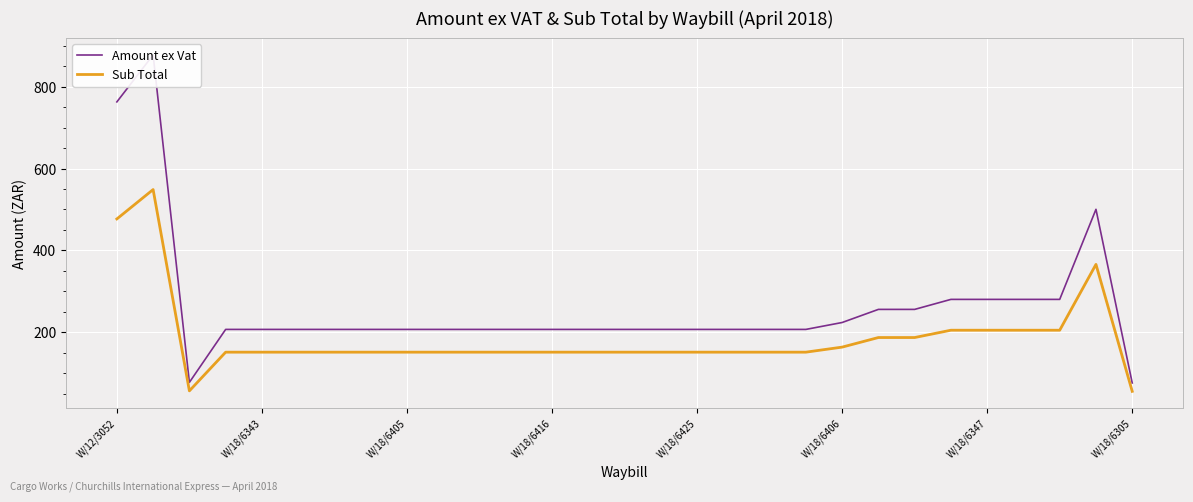

The Sub Total series shows 151.1 at 15. True or false?

True